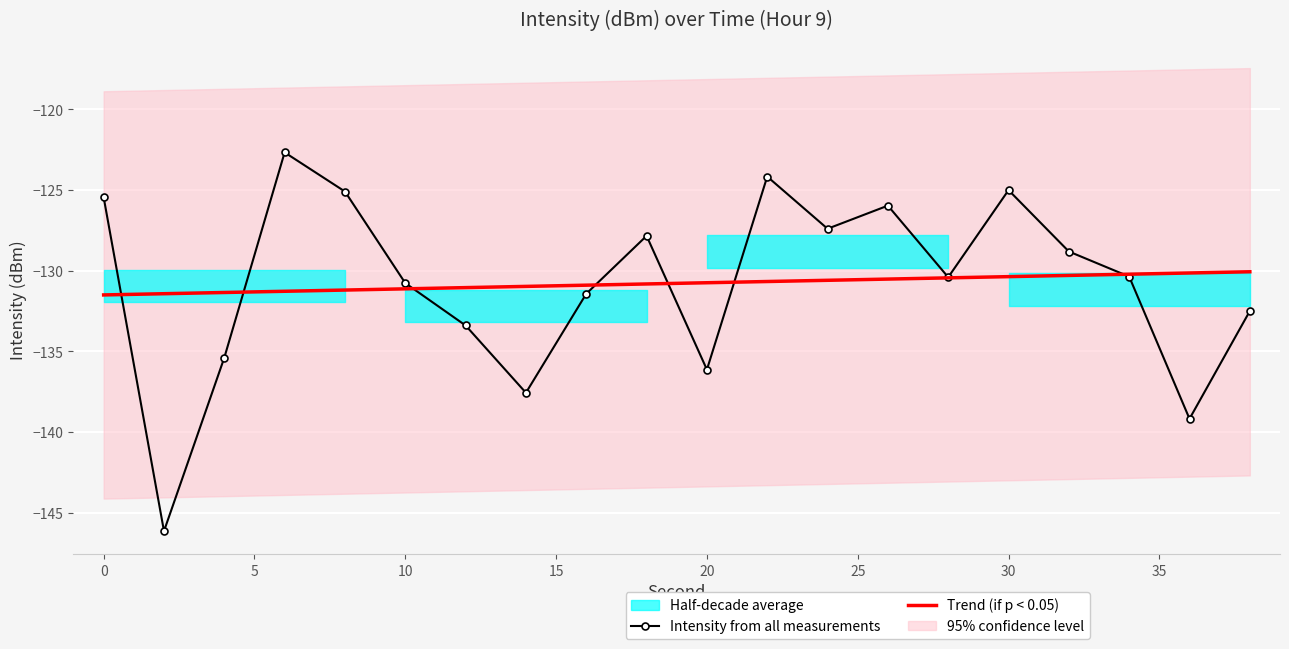

Read the value at 24.

-127.4